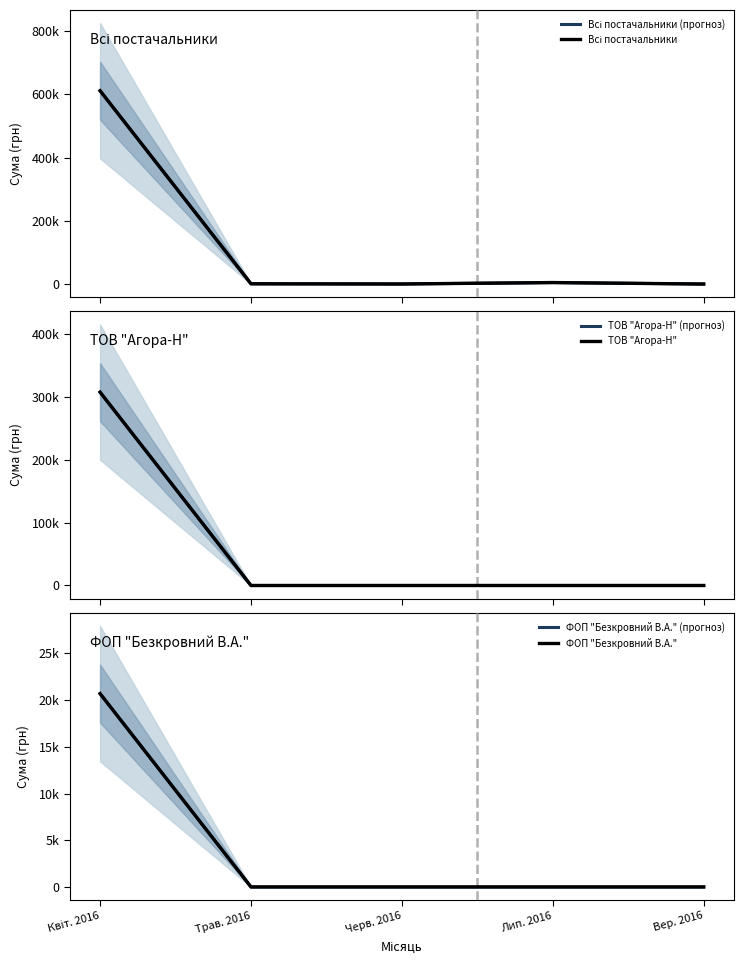

True or false: ФОП "Безкровний В.А." has a value of 0.0 at Лип. 2016.

True